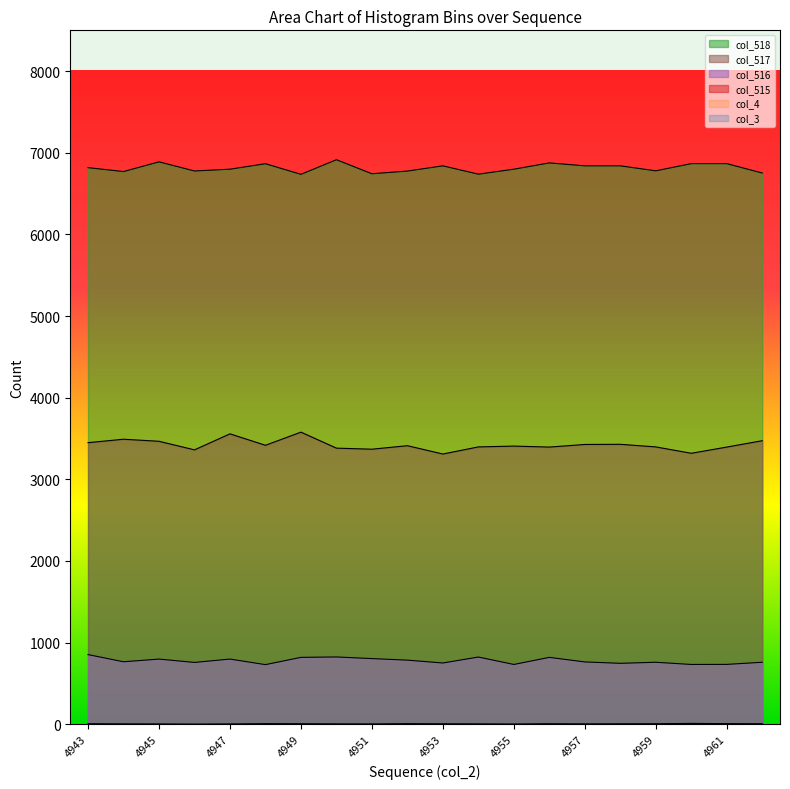

What is the total value across all series at 4951?

10919